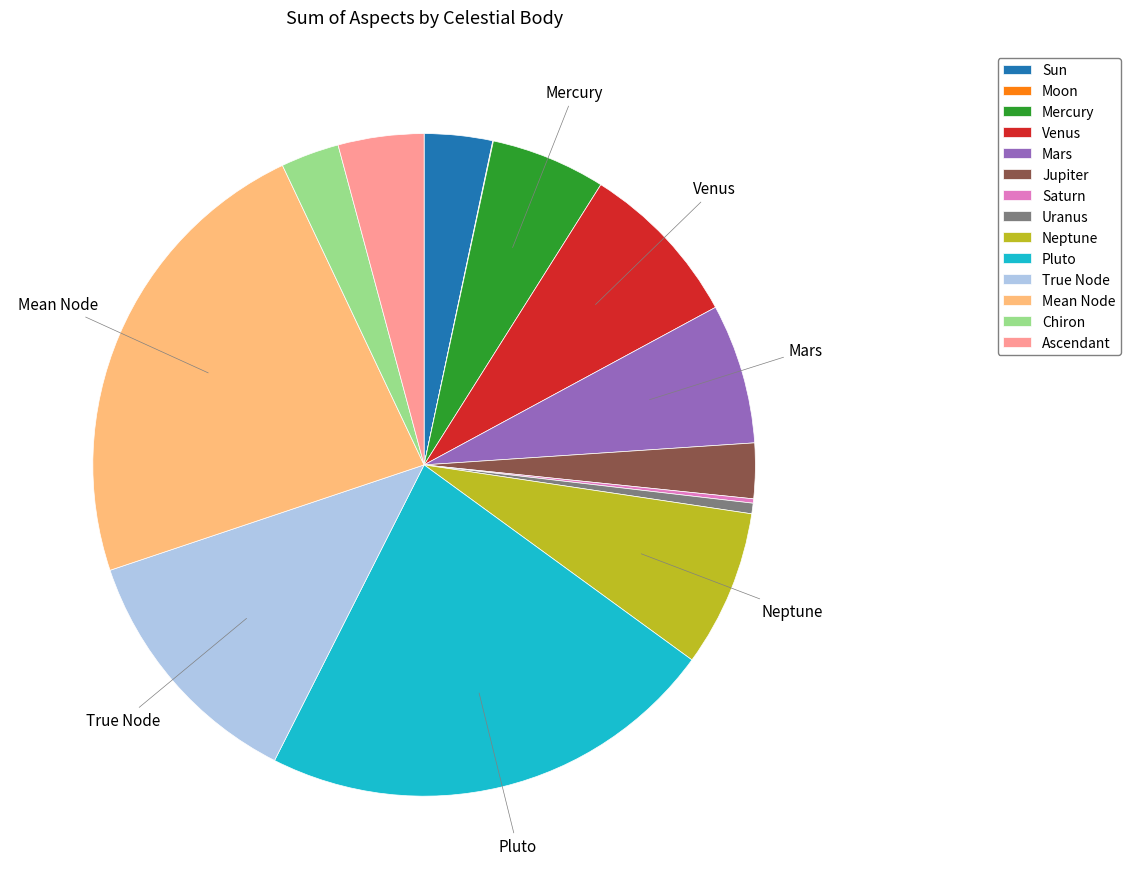

What is the largest slice in the pie chart?

Mean Node